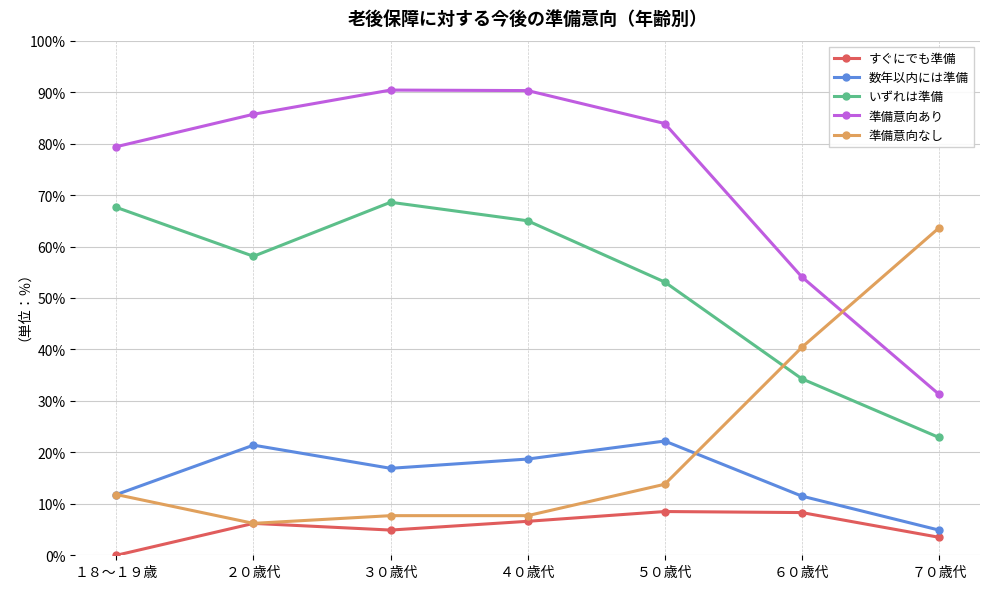

What is the greatest value displayed?

90.4